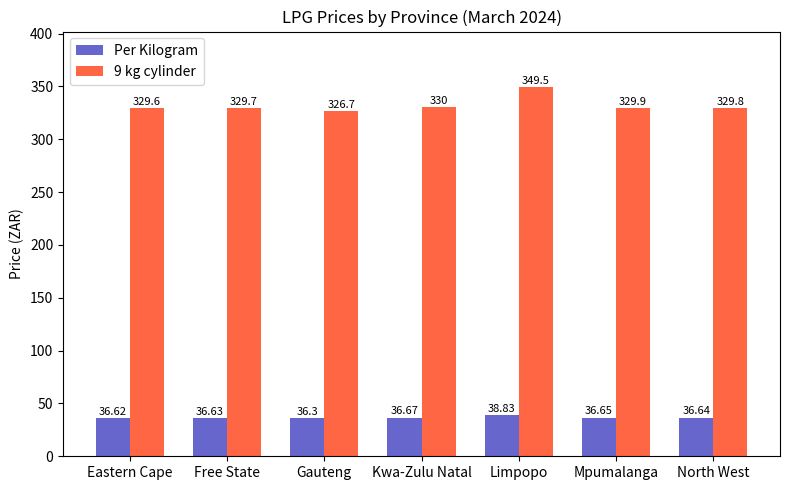

Count the number of data series in this chart.

2